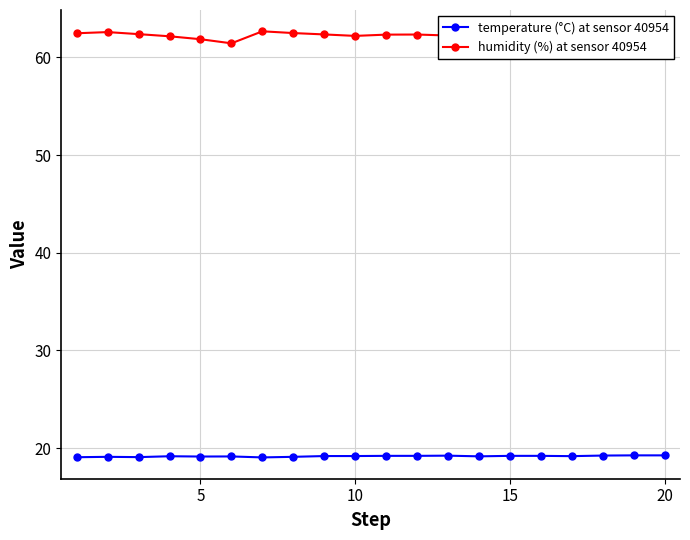

What is the minimum value for humidity (%) at sensor 40954?

61.4